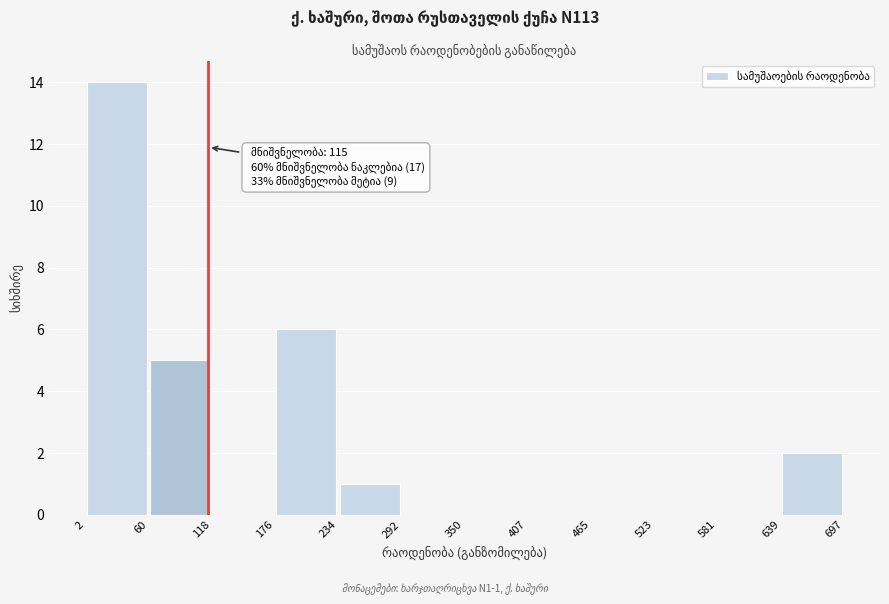

Over which range of the x-axis is the bar tallest?

2 to 60